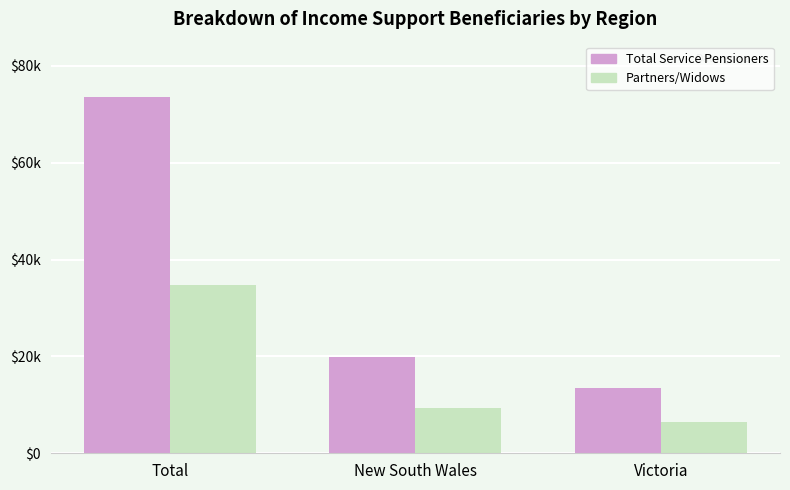

What is the label of the 3rd bar from the left?

Victoria